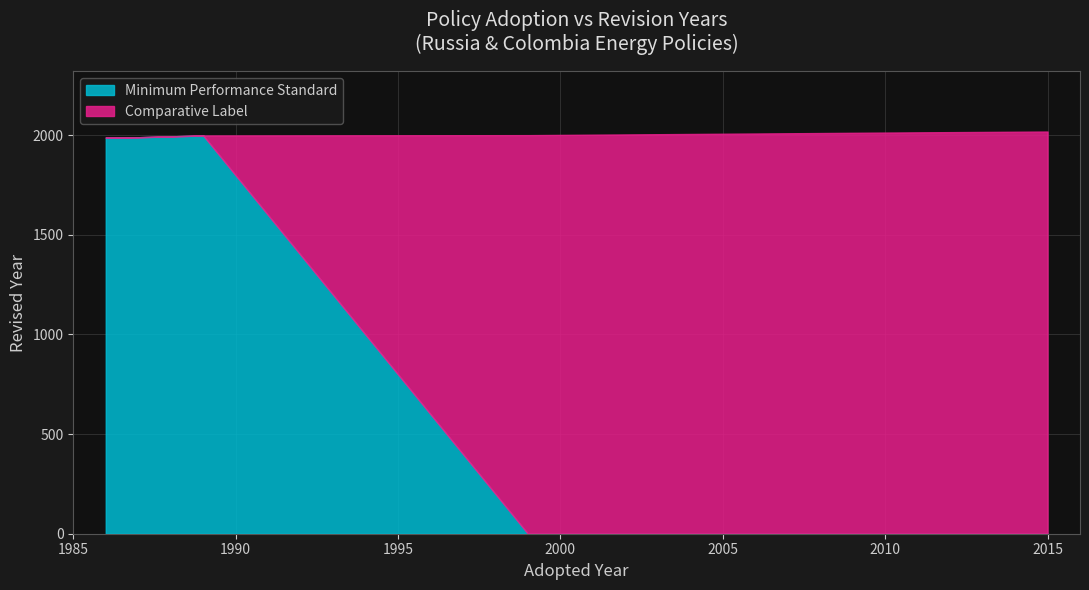

Where is the data nearest to the value 2003?

1999